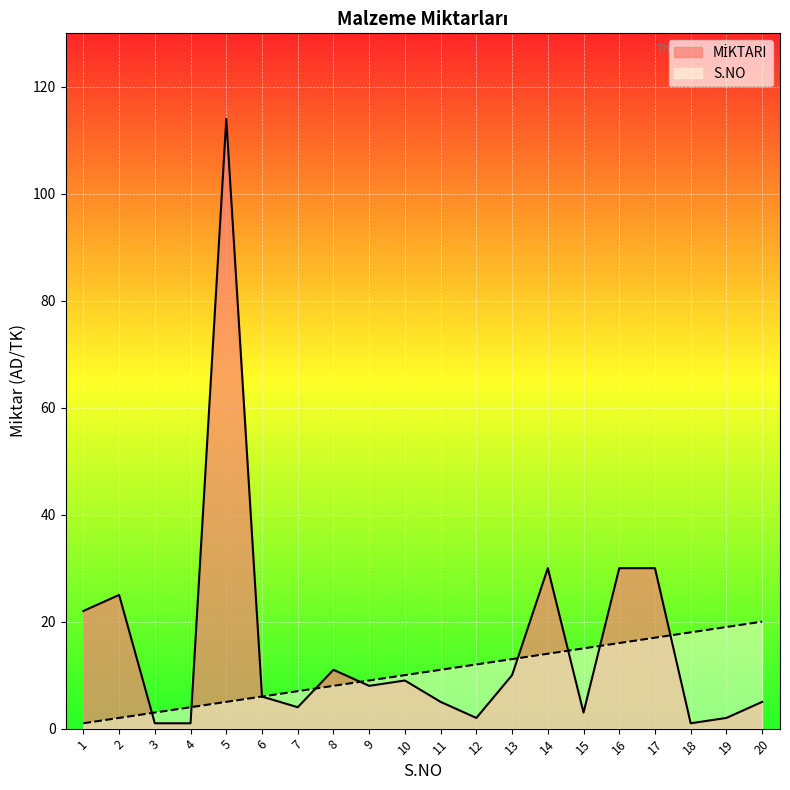

What is the value of the S.NO point at the 3rd from the left?

3